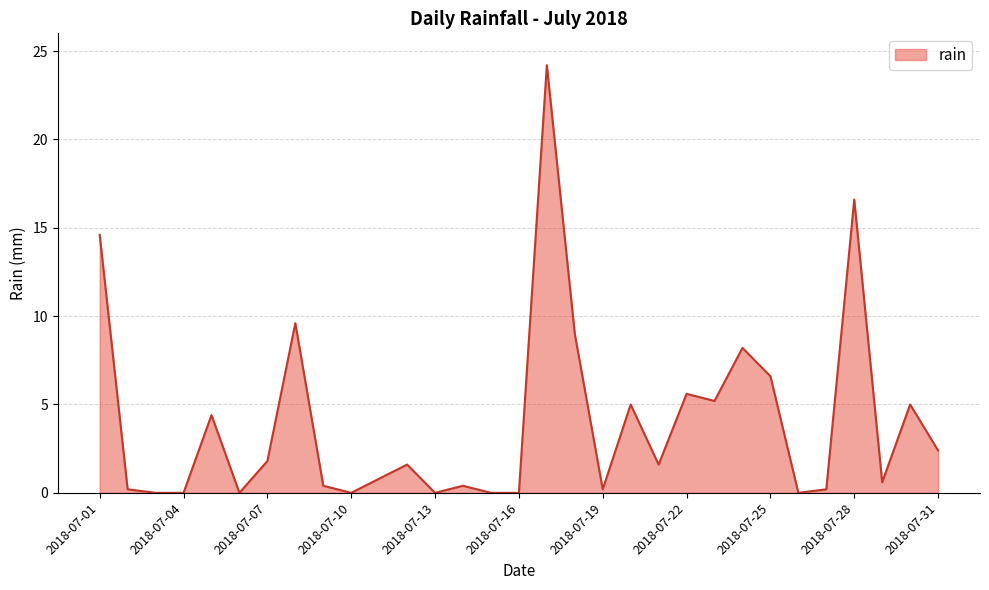

What is the difference between the maximum and minimum values?

24.2